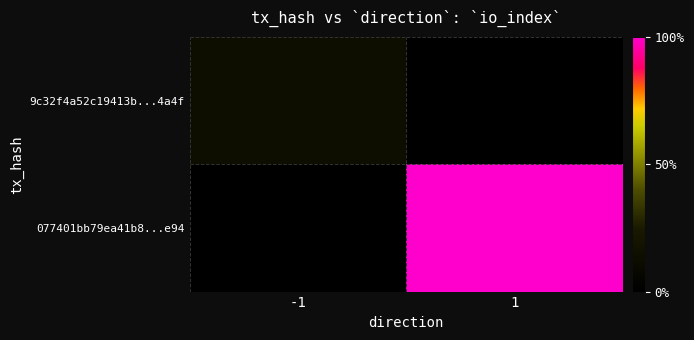

At which category is the sum across all series the highest?

1